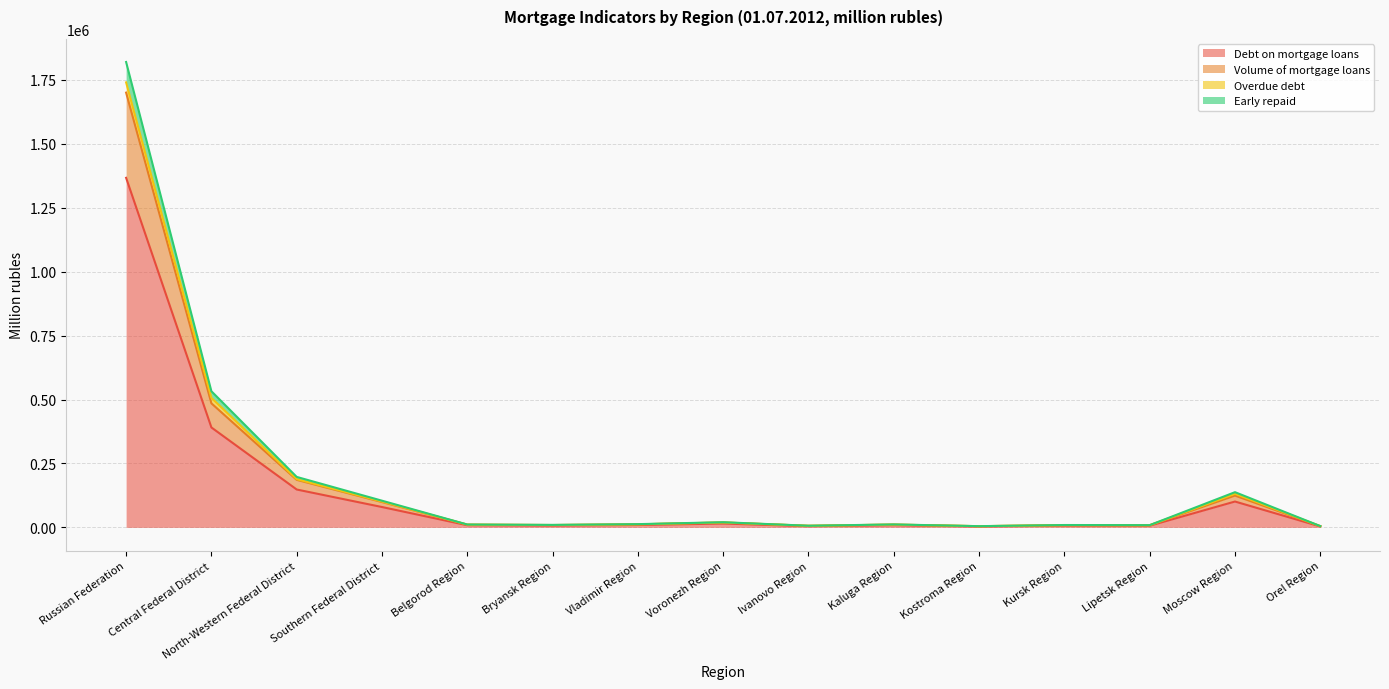

At which label does Debt on mortgage loans reach its peak?

Russian Federation